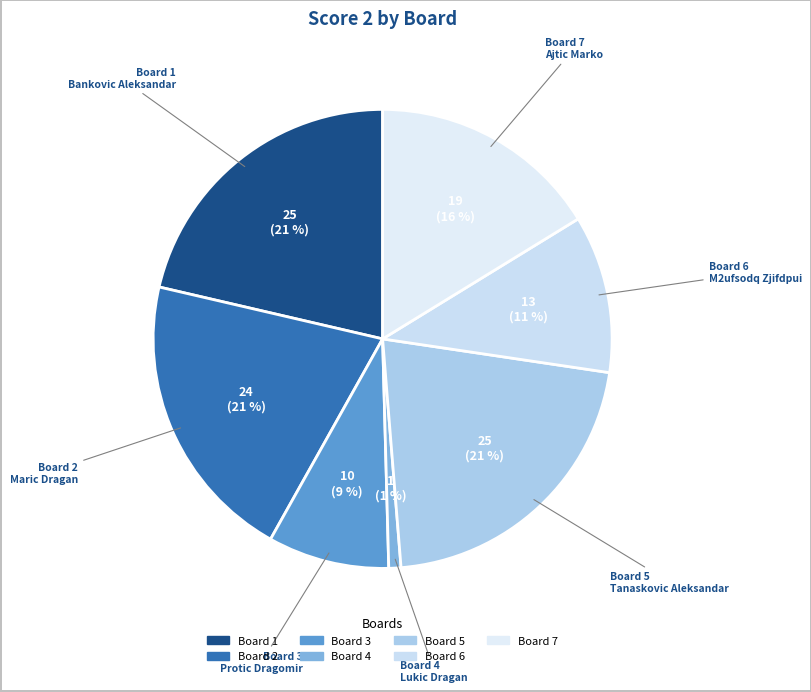

Count the number of slices in the pie.

7